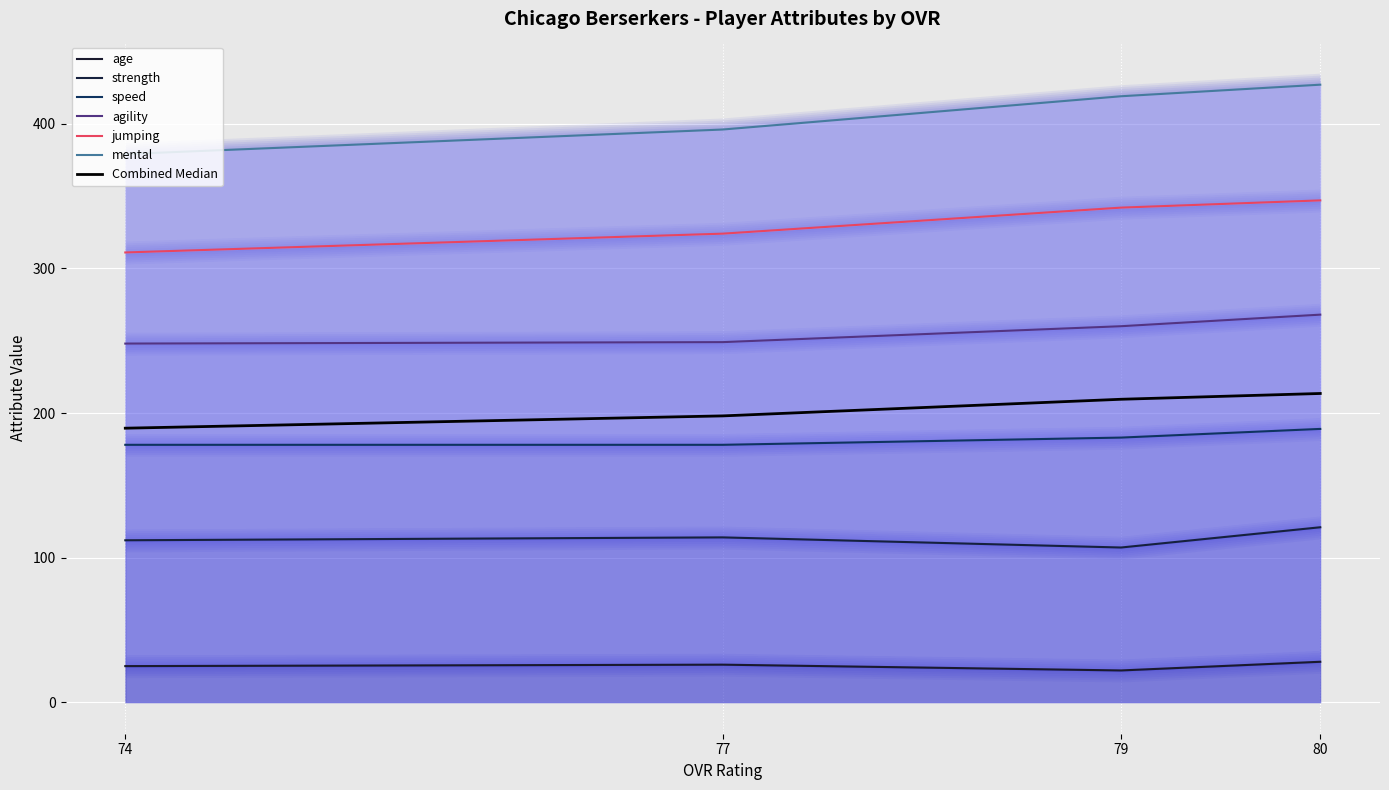

Is it true that mental equals 658 at 77?

False